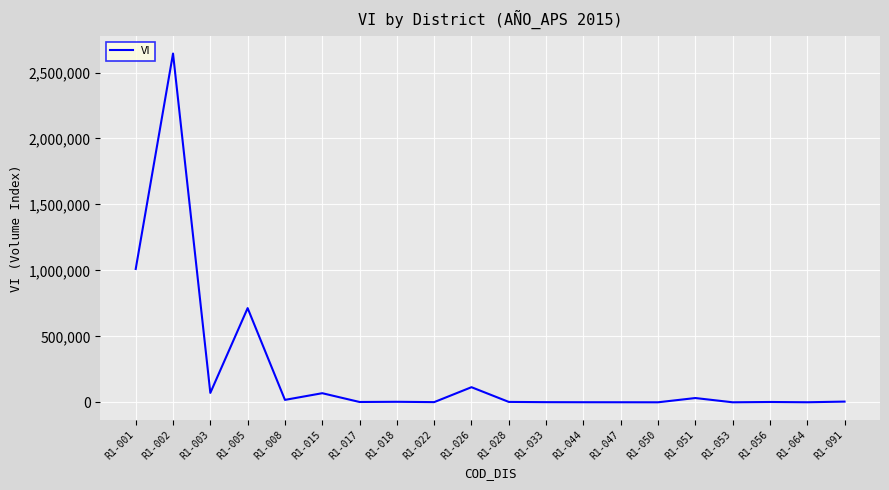

Between R1-050 and R1-001, which is larger?

R1-001